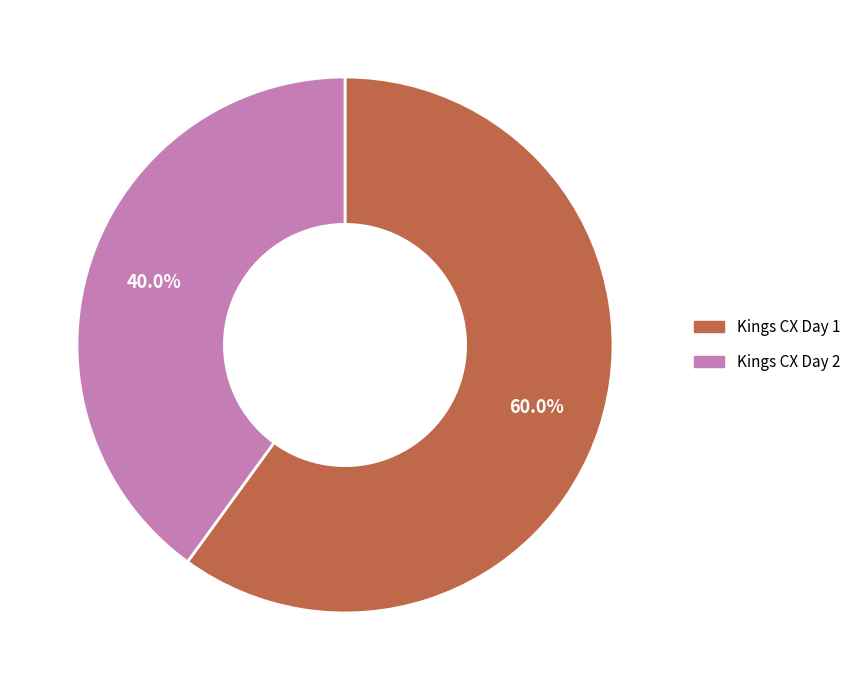

What percentage is NOT represented by Kings CX Day 2?

60.0%